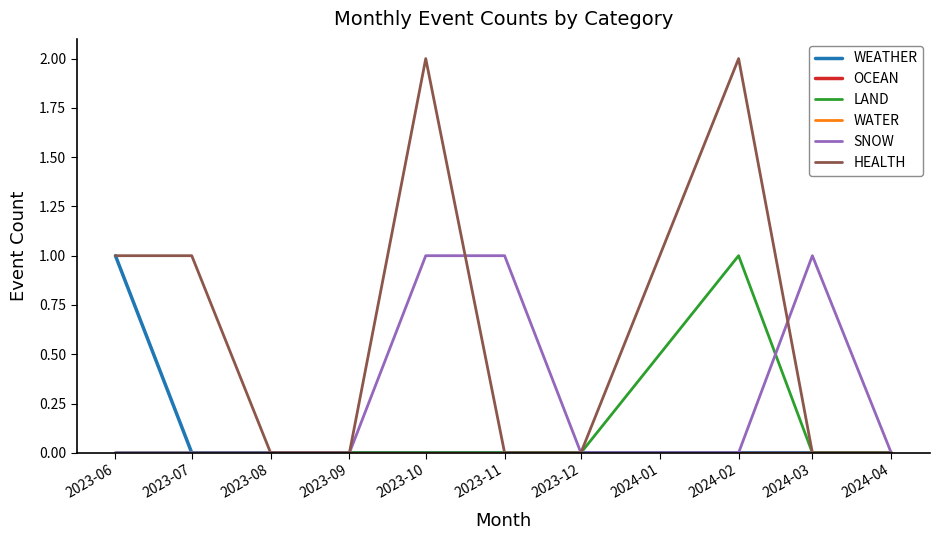

List the series in order of their peak value, lowest first.

OCEAN, WATER, WEATHER, LAND, SNOW, HEALTH